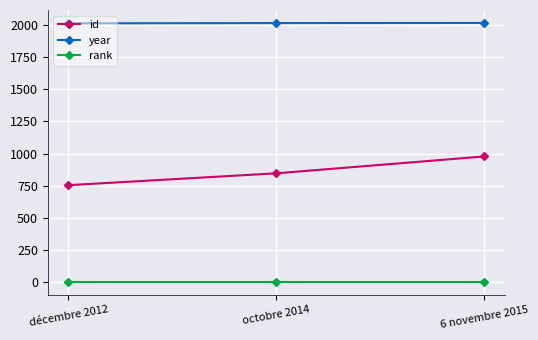

Which series has the widest spread of values?

id